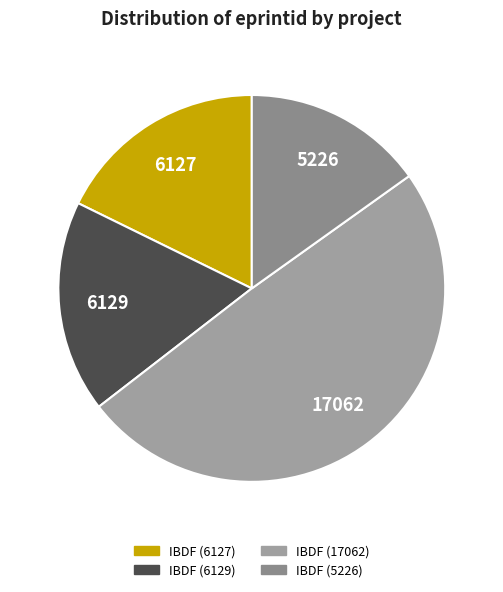

To the nearest percent, what is the average slice percentage?

25%